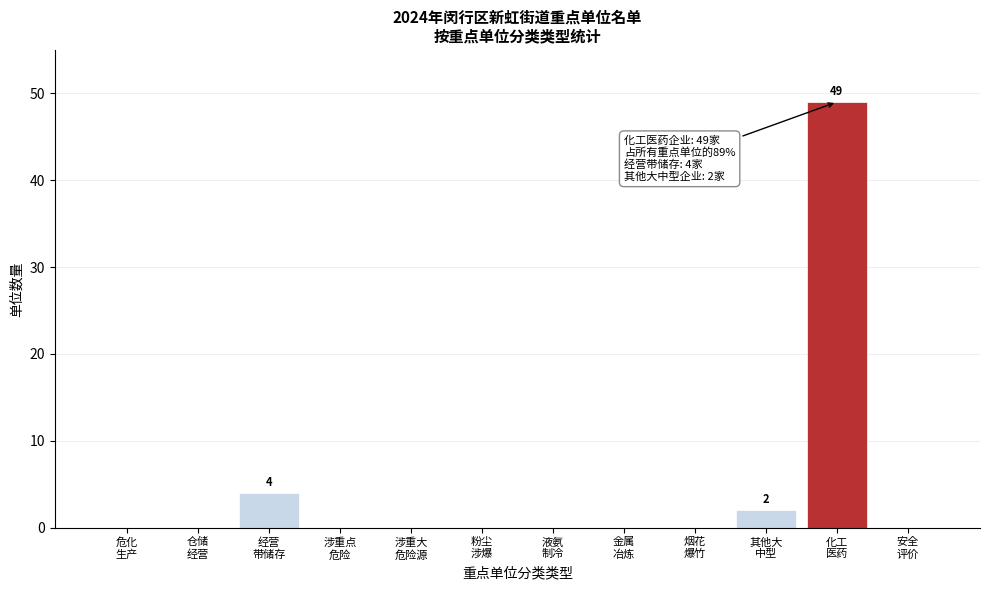

What is the greatest value displayed?

49